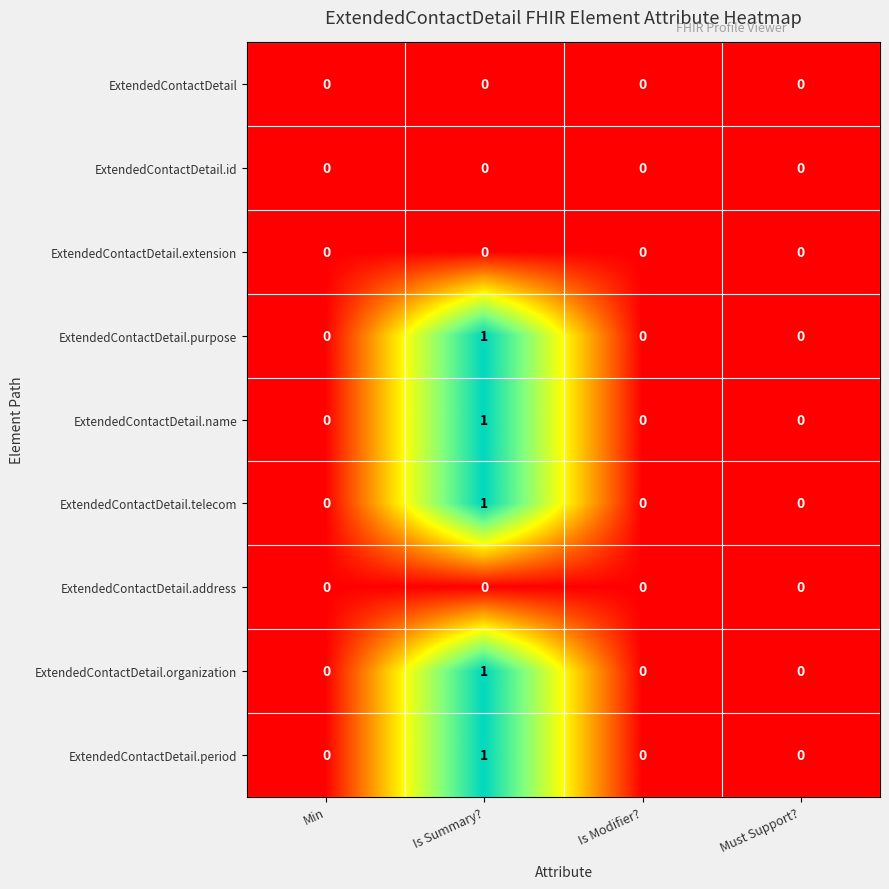

True or false: ExtendedContactDetail has a value of 0 at Is Summary?.

True